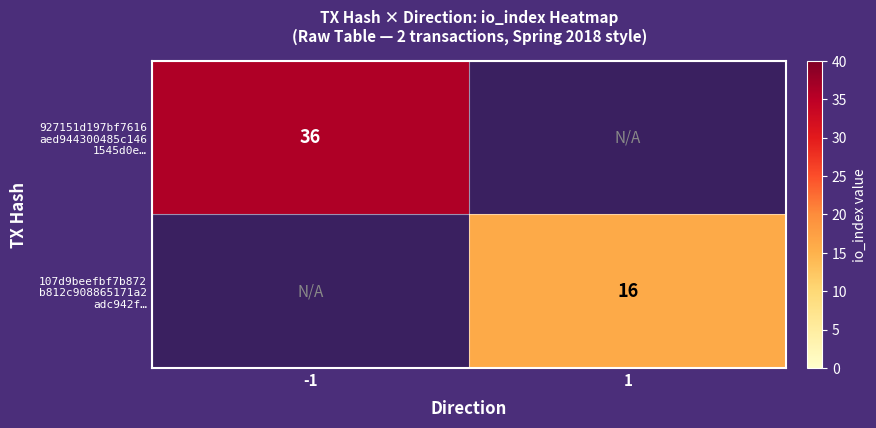

Is it true that 107d9beefbf7b872 b812c908865171a2 adc942f… equals 5.2 at 1?

False